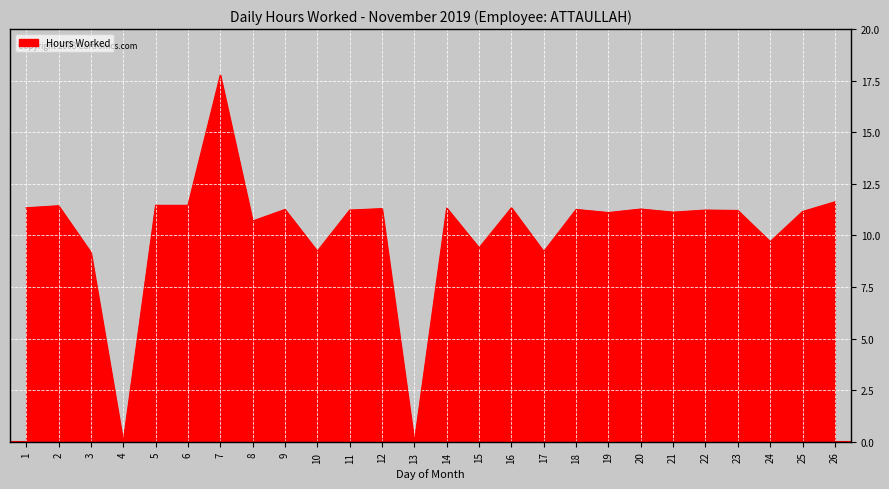

How many series are shown in this chart?

1